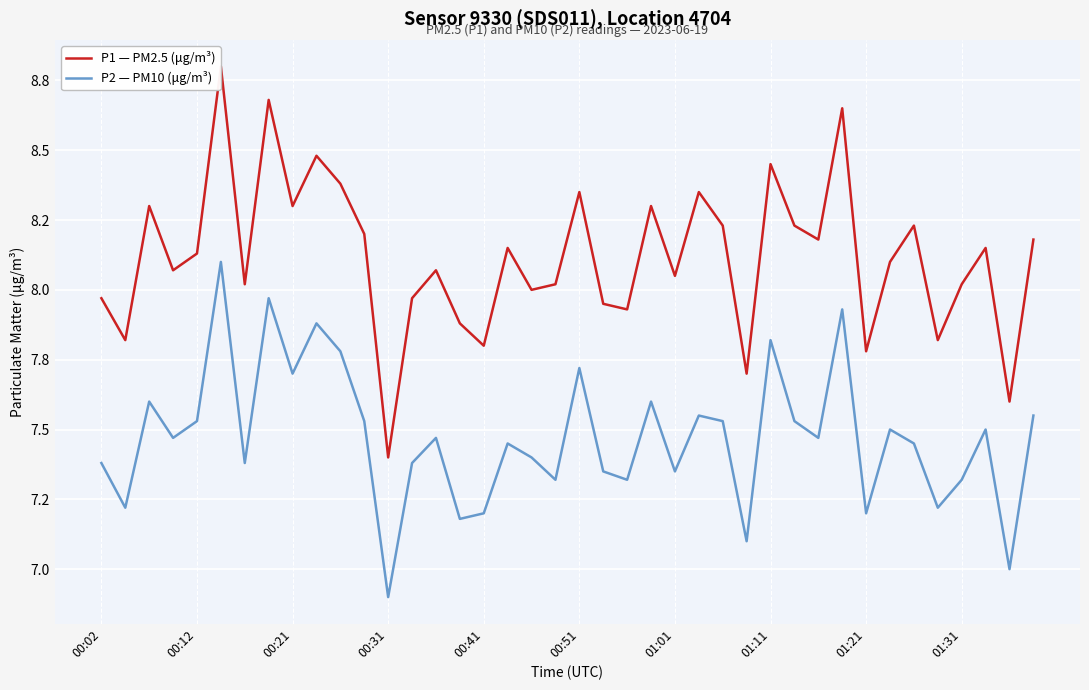

True or false: P1 — PM2.5 (μg/m³) and P2 — PM10 (μg/m³) intersect in this chart.

False